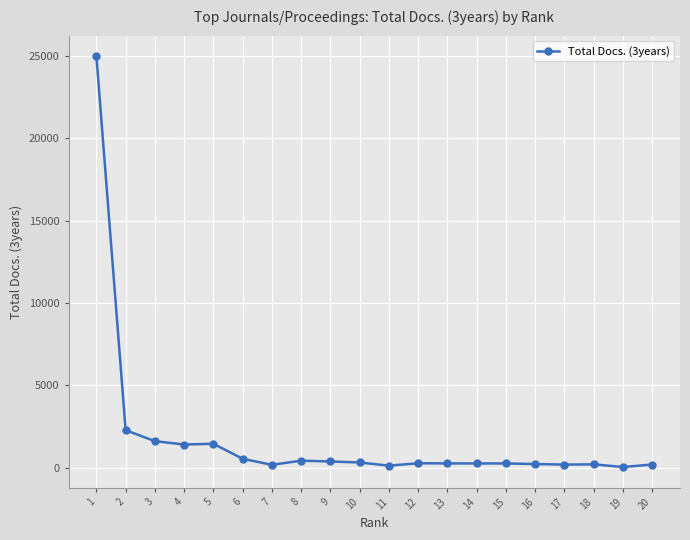

What is the sum of all values?

35678